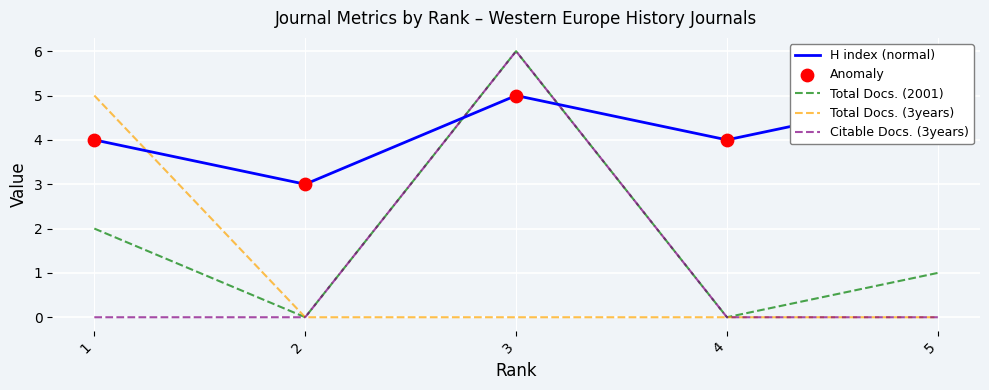

Which series contains the highest Y value?

Total Docs. (2001)